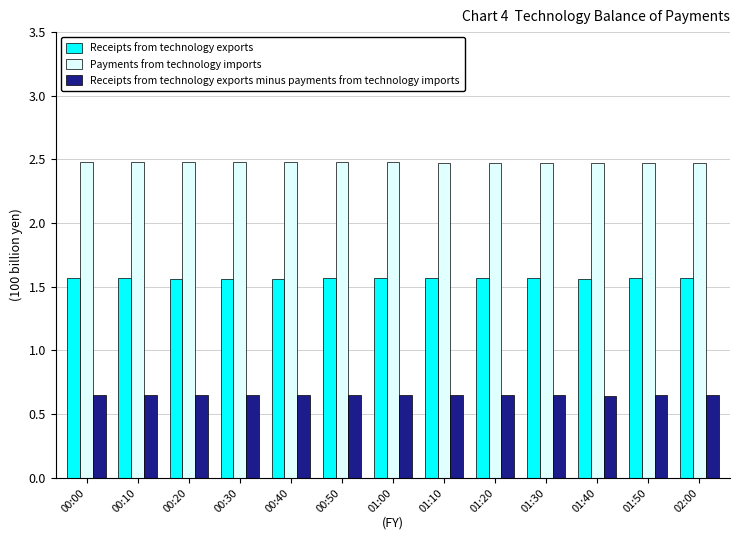

What is the approximate value of Payments from technology imports at 00:30?

2.5